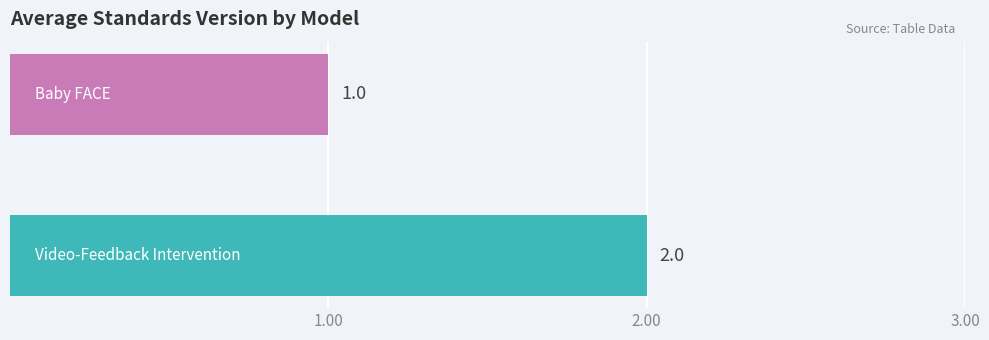

Count the number of data series in this chart.

2